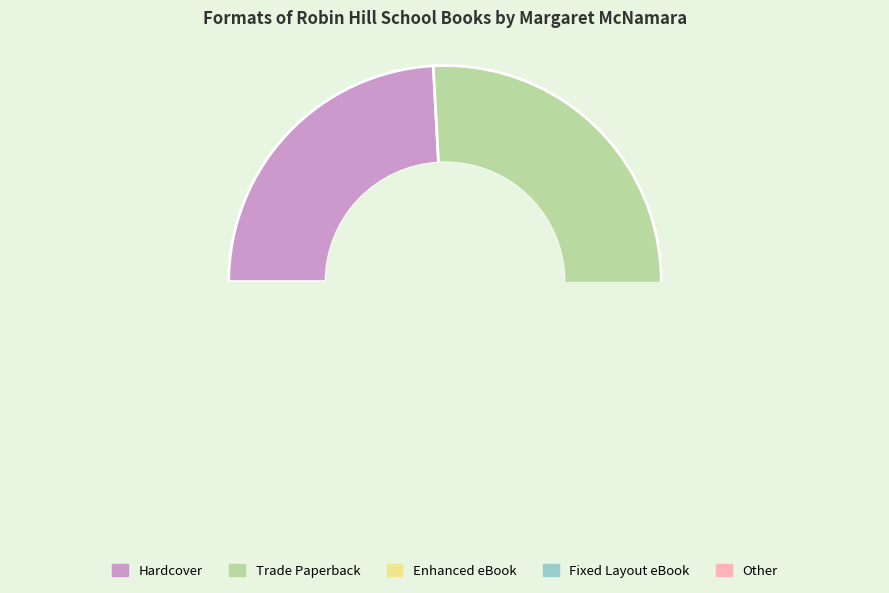

How many slices are in this pie chart?

5